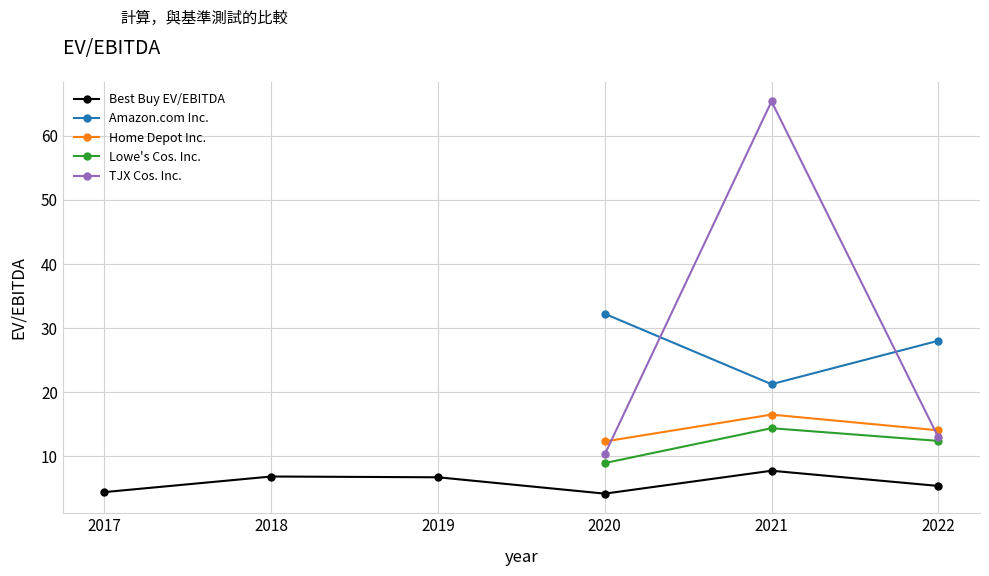

How many values in the Amazon.com Inc. series exceed 21?

3